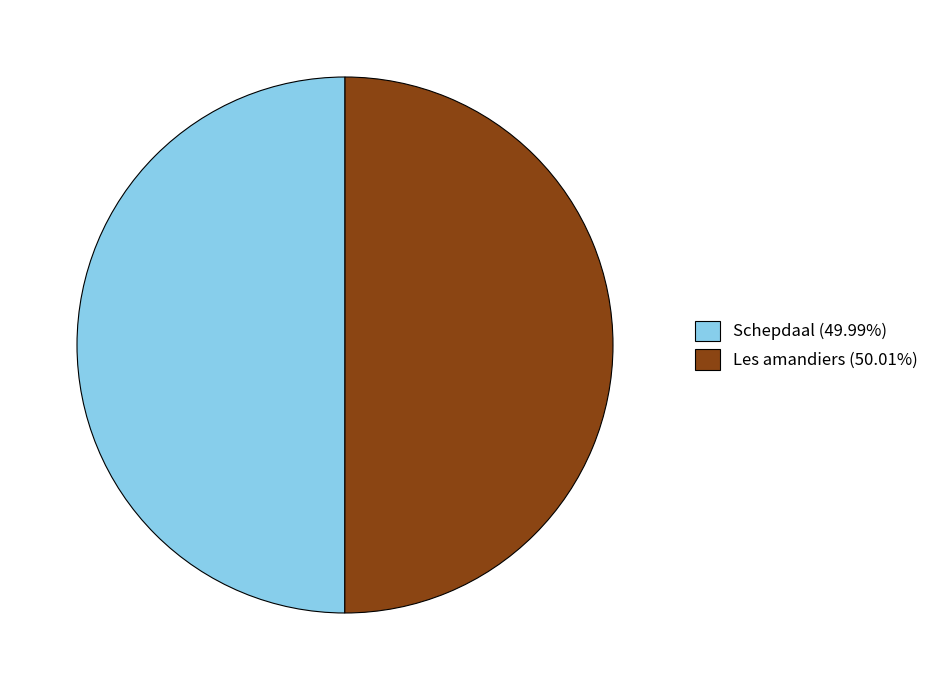

Is the sum of Schepdaal (49.99%) and Les amandiers (50.01%) greater than half?

Yes